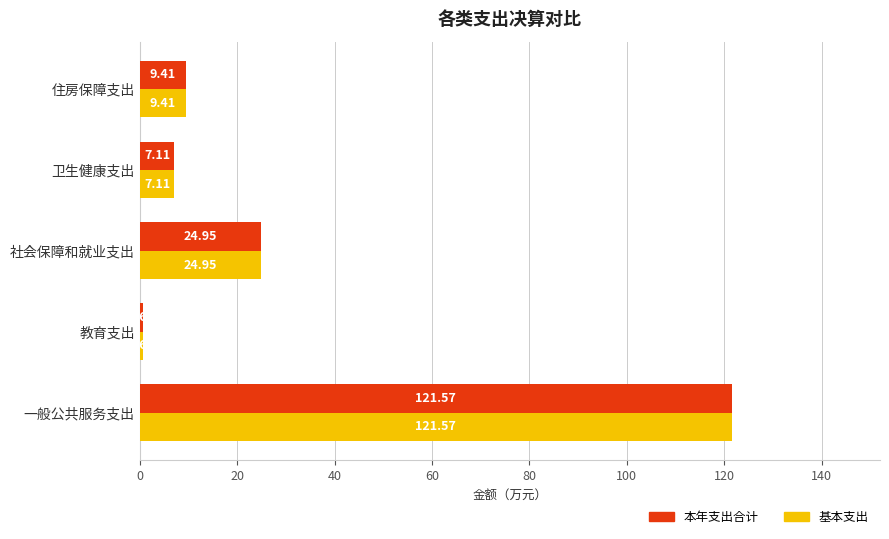

At which category is the sum across all series the highest?

一般公共服务支出